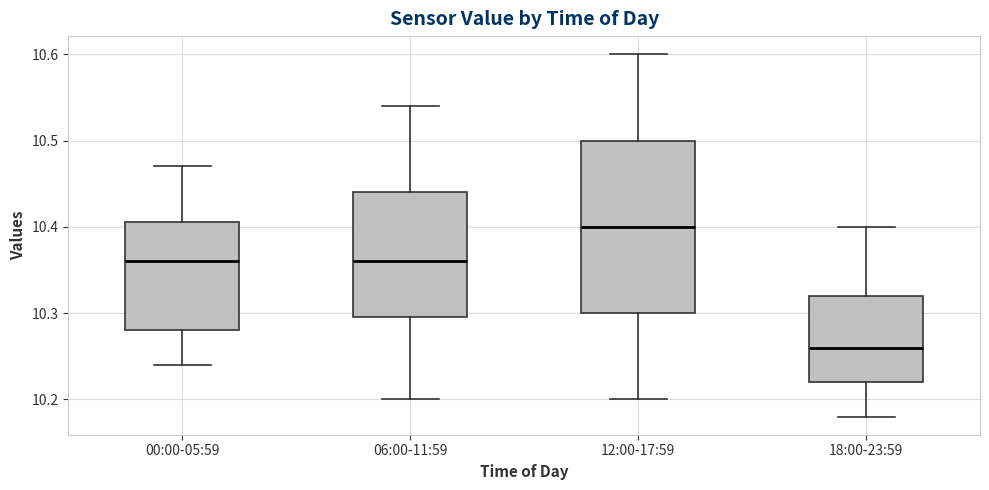

Reading left to right, transcribe this box plot: for each box, give where its median line is, the range the box spans, and where its two whiskers end, as read against the y-axis. The values are not printed on the chart, so give them approximately, as read against the axis.

00:00-05:59: median 10.36, box 10.28 to 10.41, whiskers 10.24 to 10.47
06:00-11:59: median 10.36, box 10.30 to 10.44, whiskers 10.20 to 10.54
12:00-17:59: median 10.40, box 10.30 to 10.50, whiskers 10.20 to 10.60
18:00-23:59: median 10.26, box 10.22 to 10.32, whiskers 10.18 to 10.40